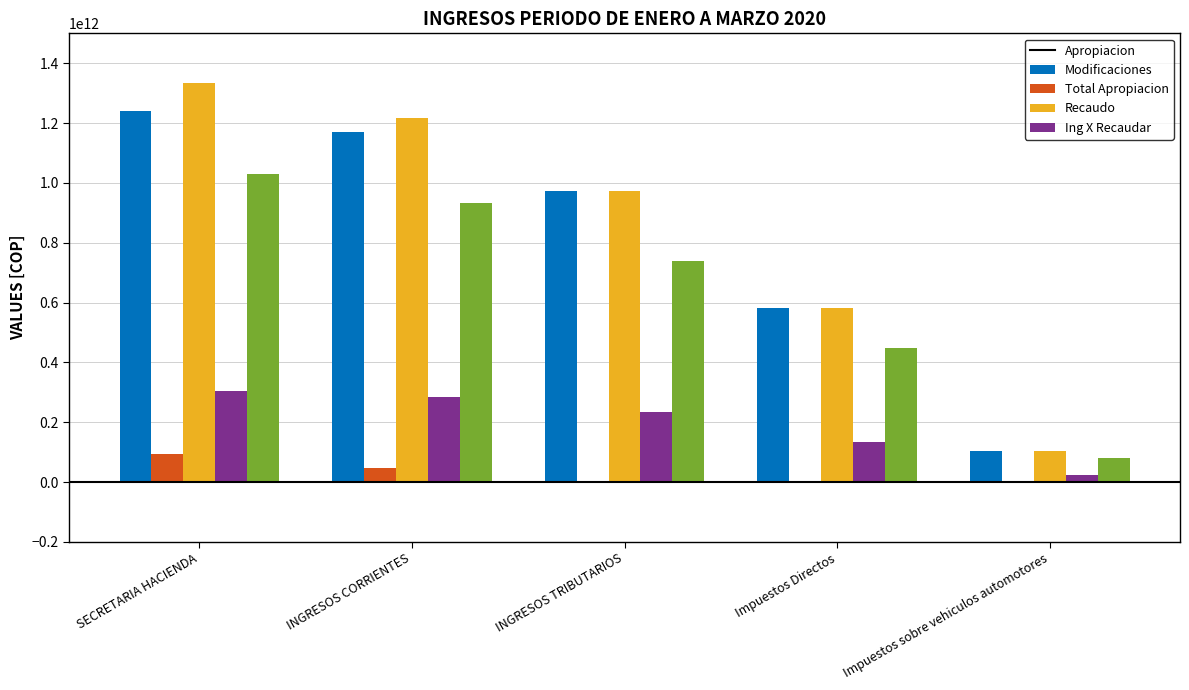

Which category has the highest value in the Modificaciones series?

SECRETARIA HACIENDA